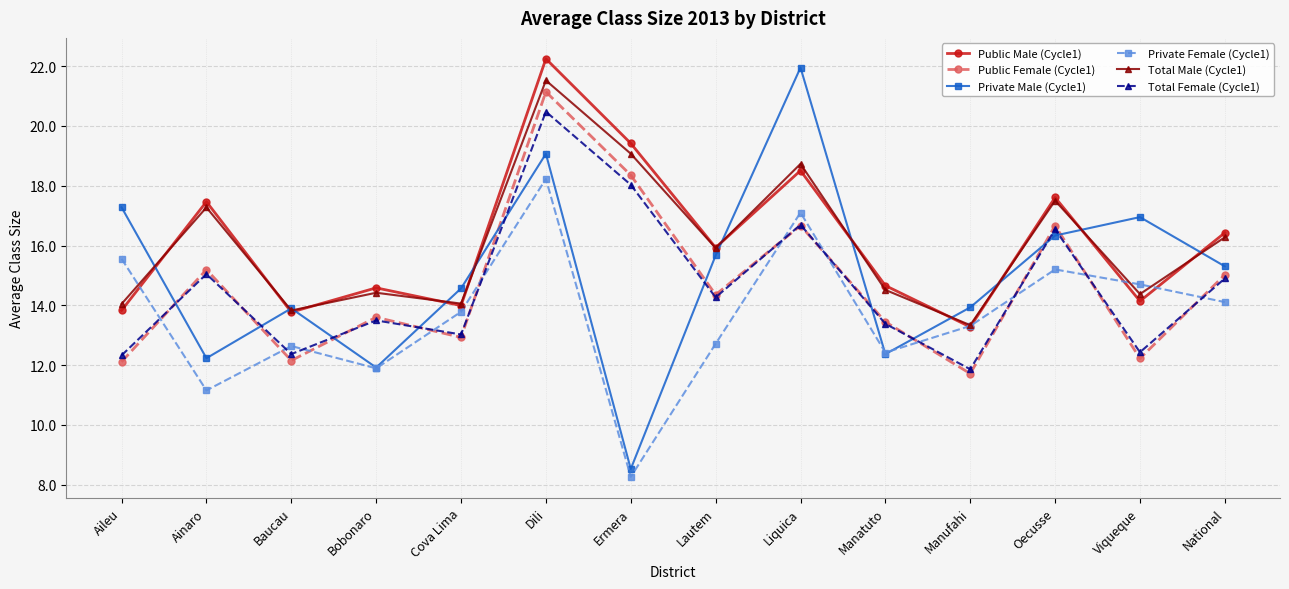

True or false: Total Male (Cycle1) and Public Female (Cycle1) intersect in this chart.

False